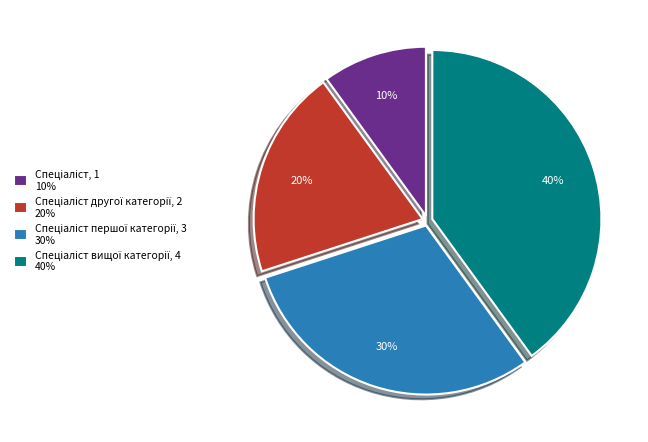

Is there any slice that represents more than half of the pie?

No